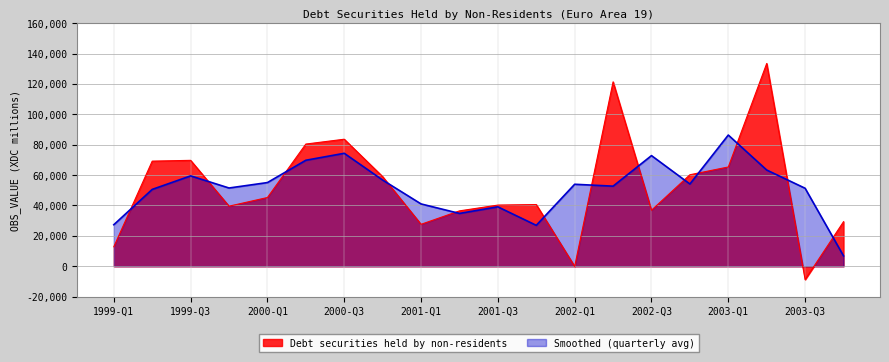

True or false: the data has more than 1 interior local peaks.

True